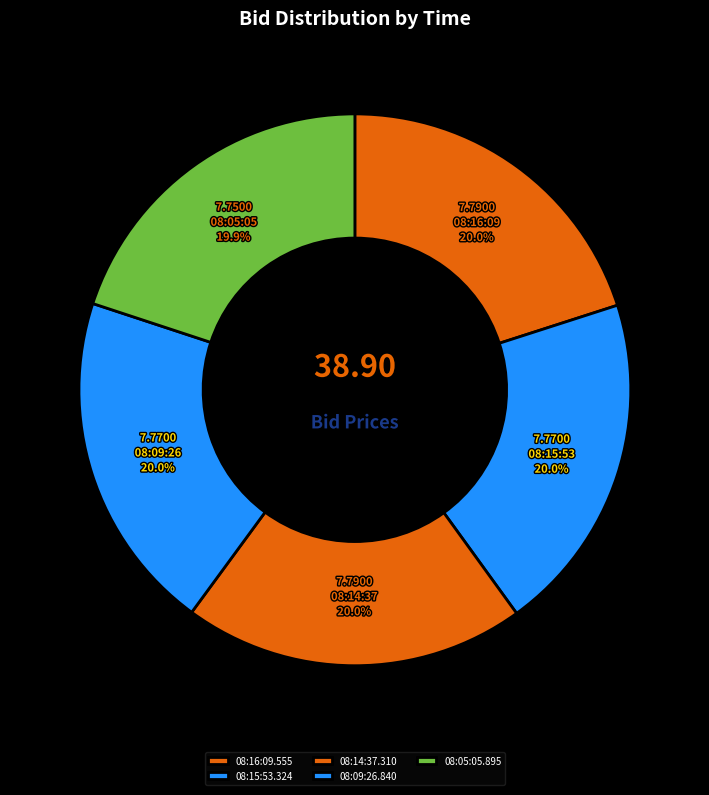

To the nearest percent, what is the combined percentage of 08:14:37.310 and 08:15:53.324?

40%